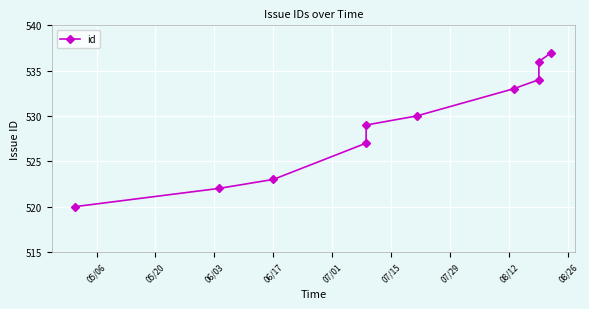

Which category has the lowest value across all series?

05/06